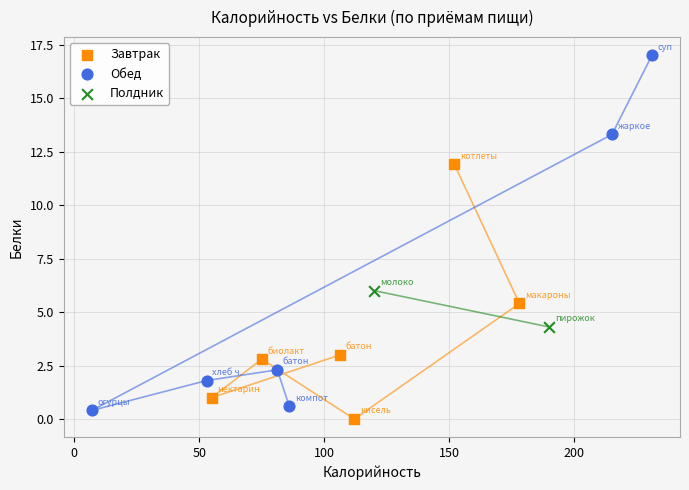

What are all the series names shown in the legend?

Завтрак, Обед, Полдник